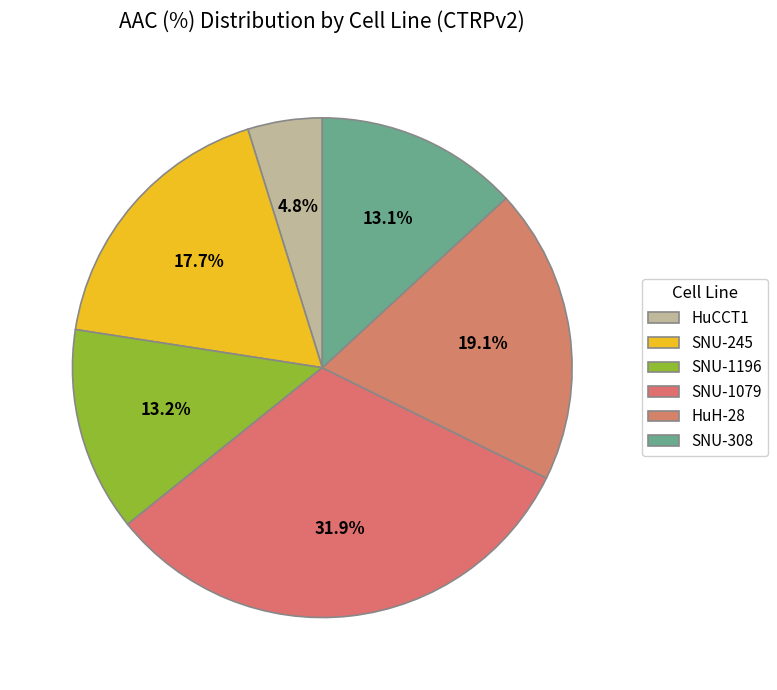

Which category has the smallest portion of the pie?

HuCCT1